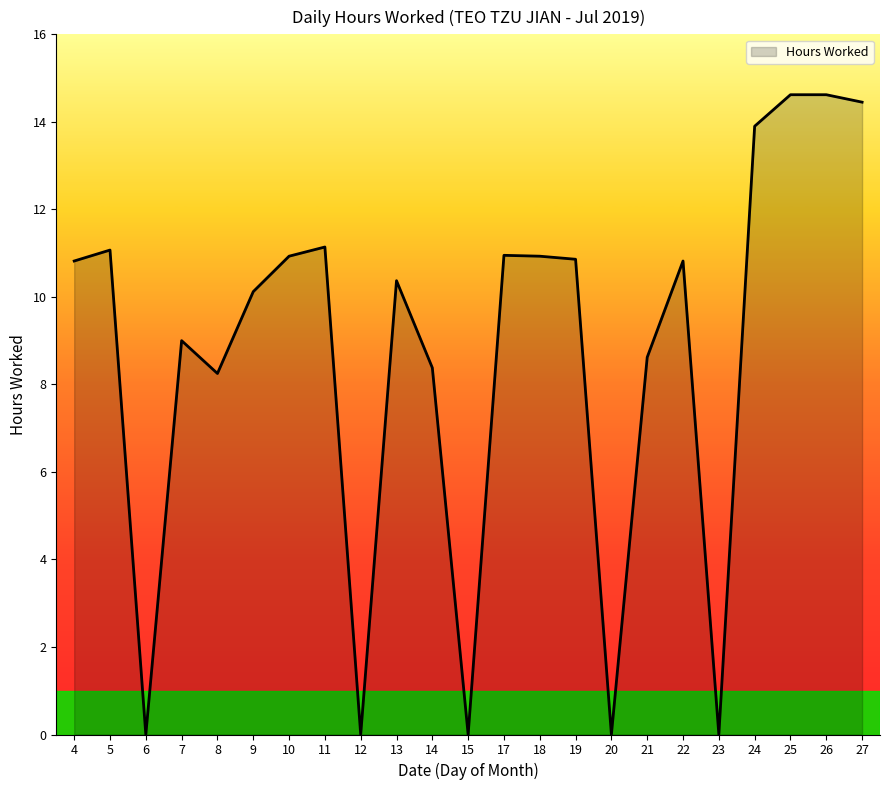

What is the greatest value displayed?

14.6